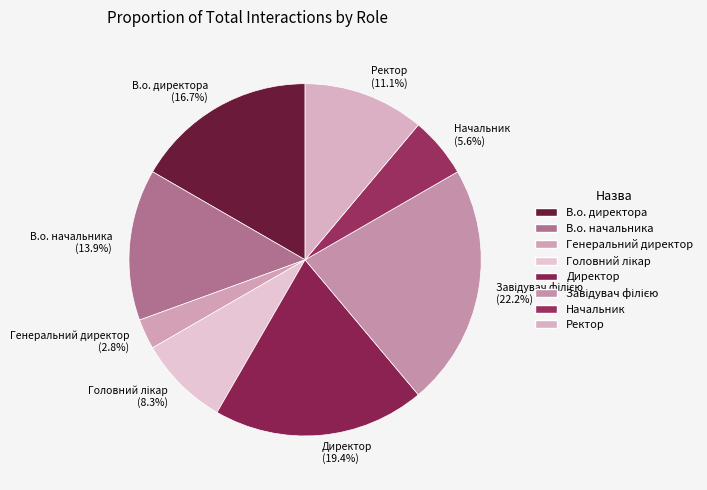

Which slice is the smallest?

Генеральний директор